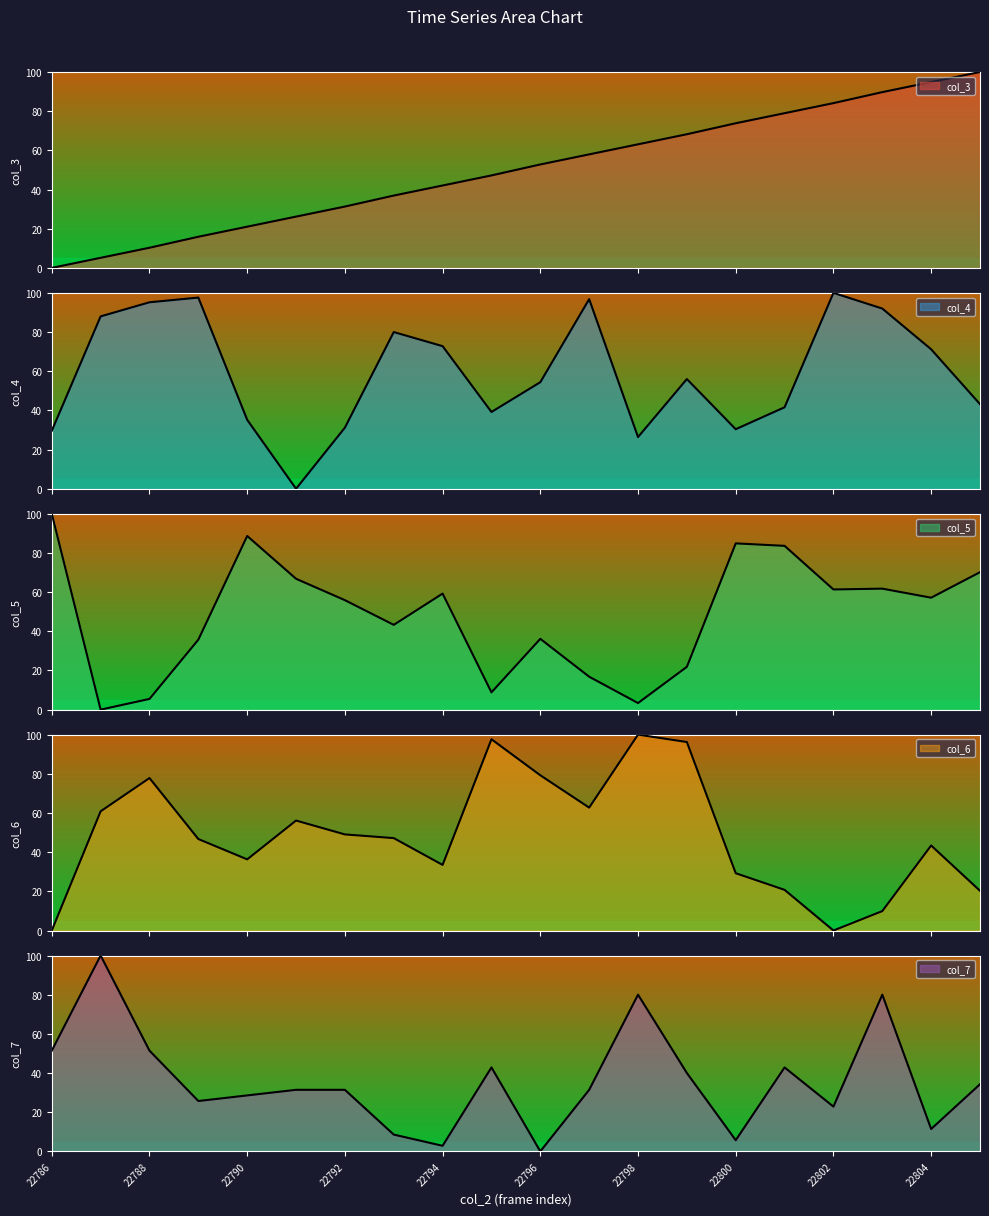

Which series changed the most between 22788 and 22790?

col_5